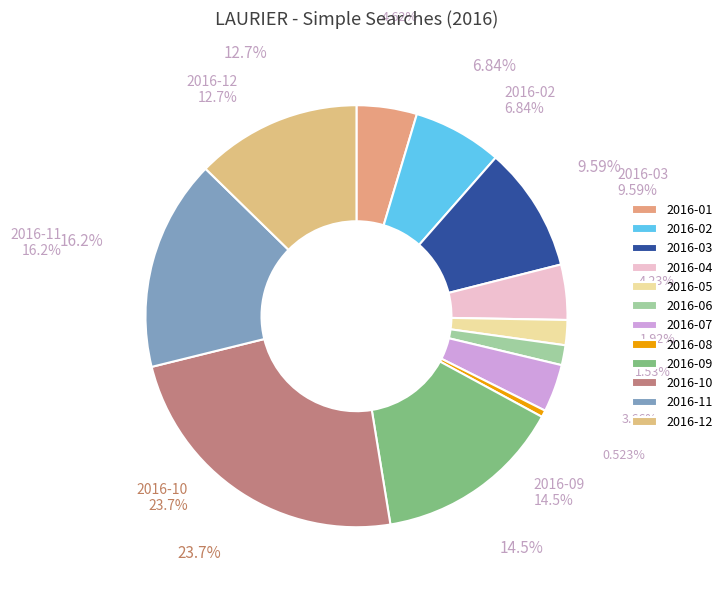

Count the number of slices in the pie.

12